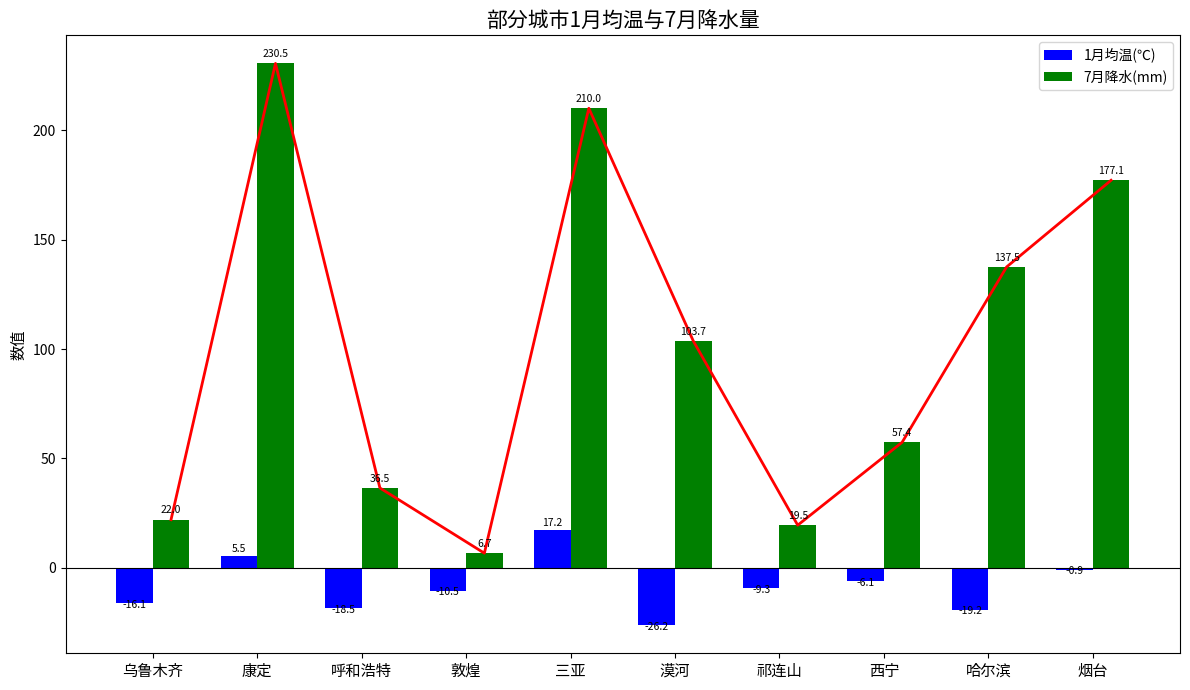

Where does the 1月均温(℃) series first go above -9?

康定